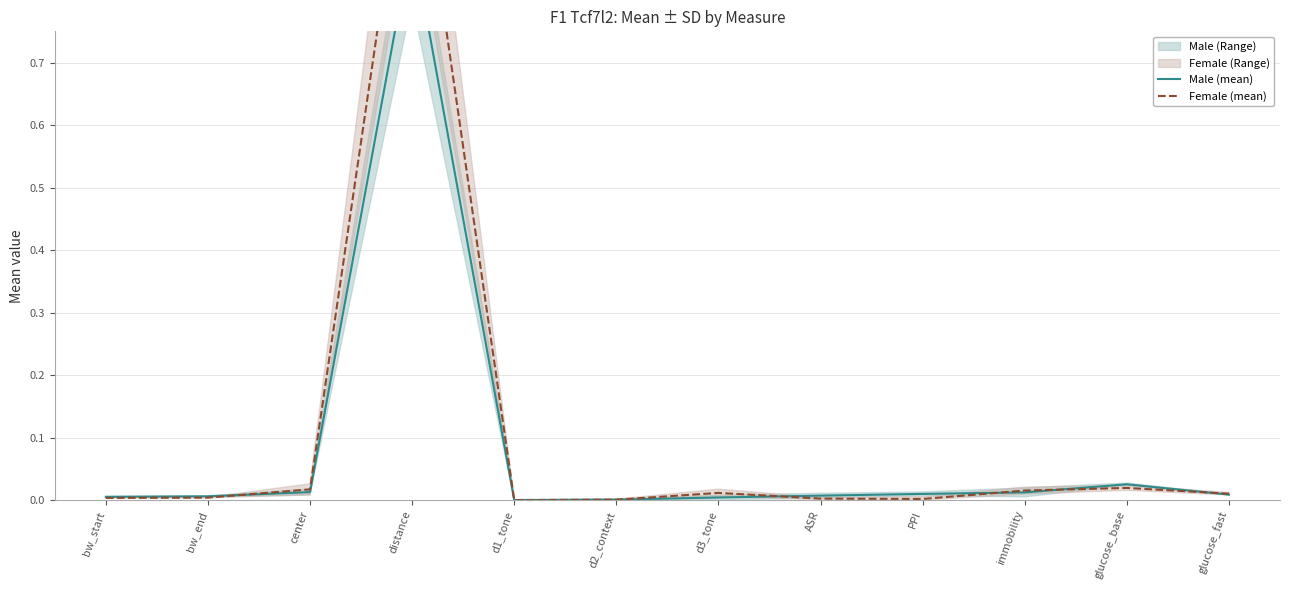

At which category is the sum across all series the highest?

distance